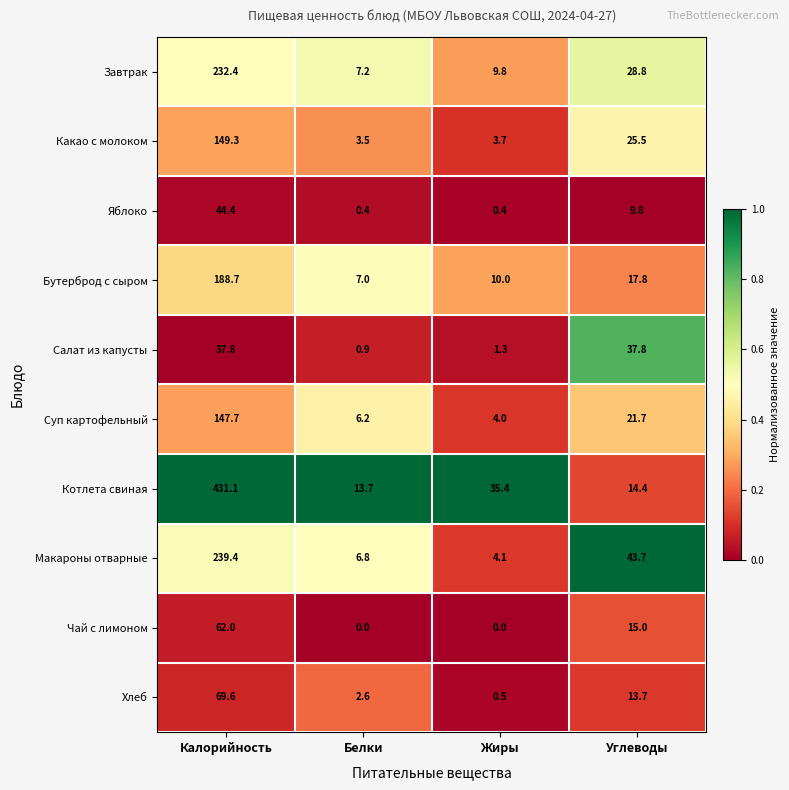

The Макароны отварные series shows 20.1 at Углеводы. True or false?

False